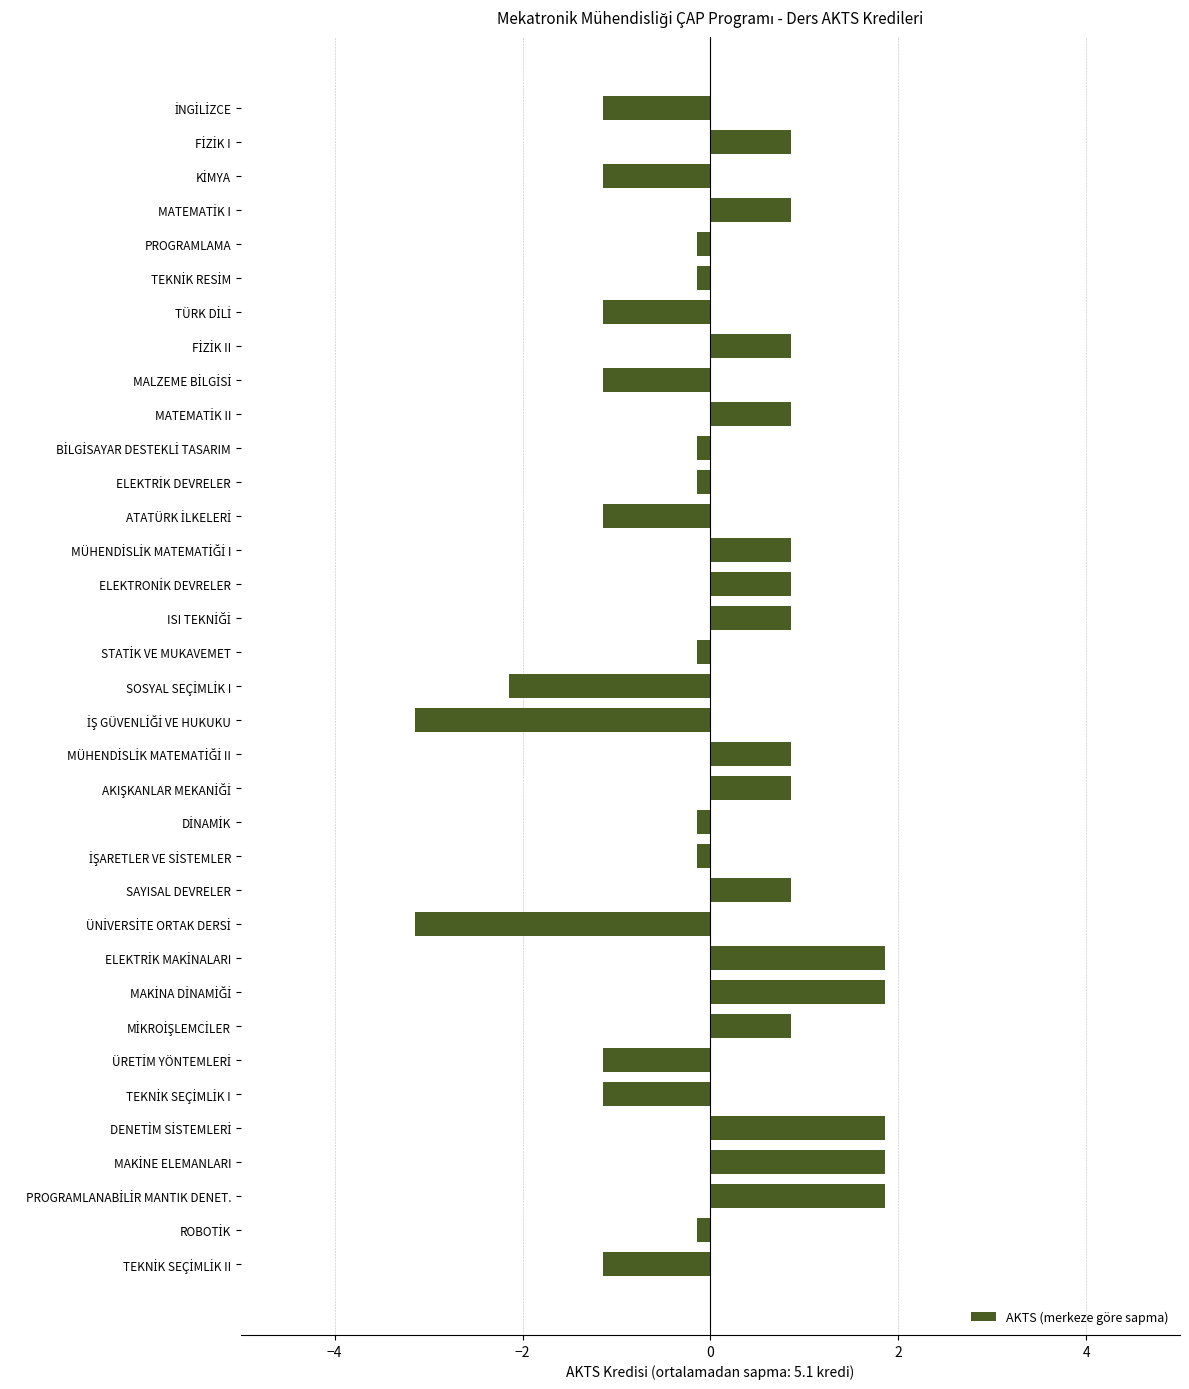

What is the value of the 28th bar from the top?

0.9